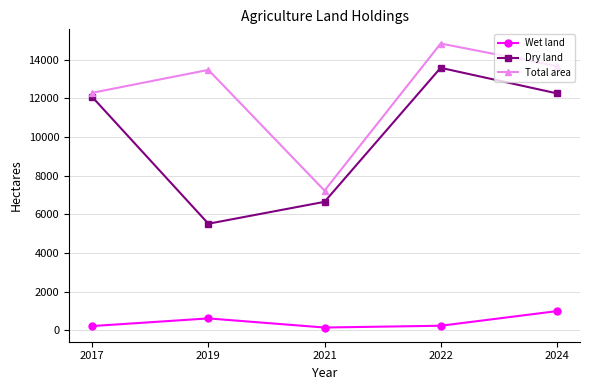

How many interior local valleys does the Dry land series have?

1